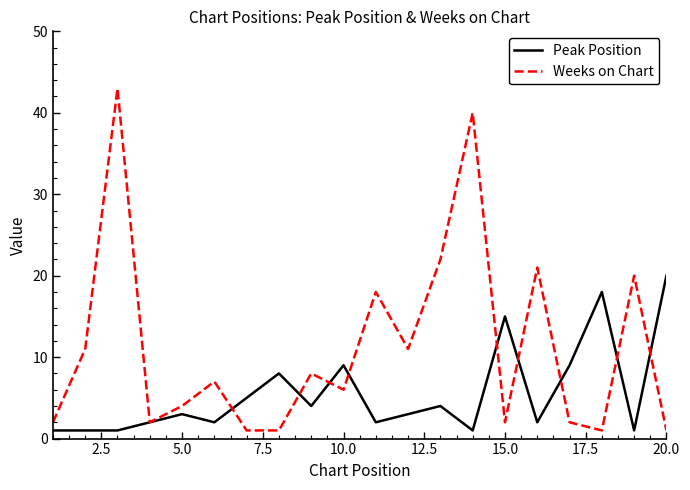

What is the highest value of the Weeks on Chart series?

43